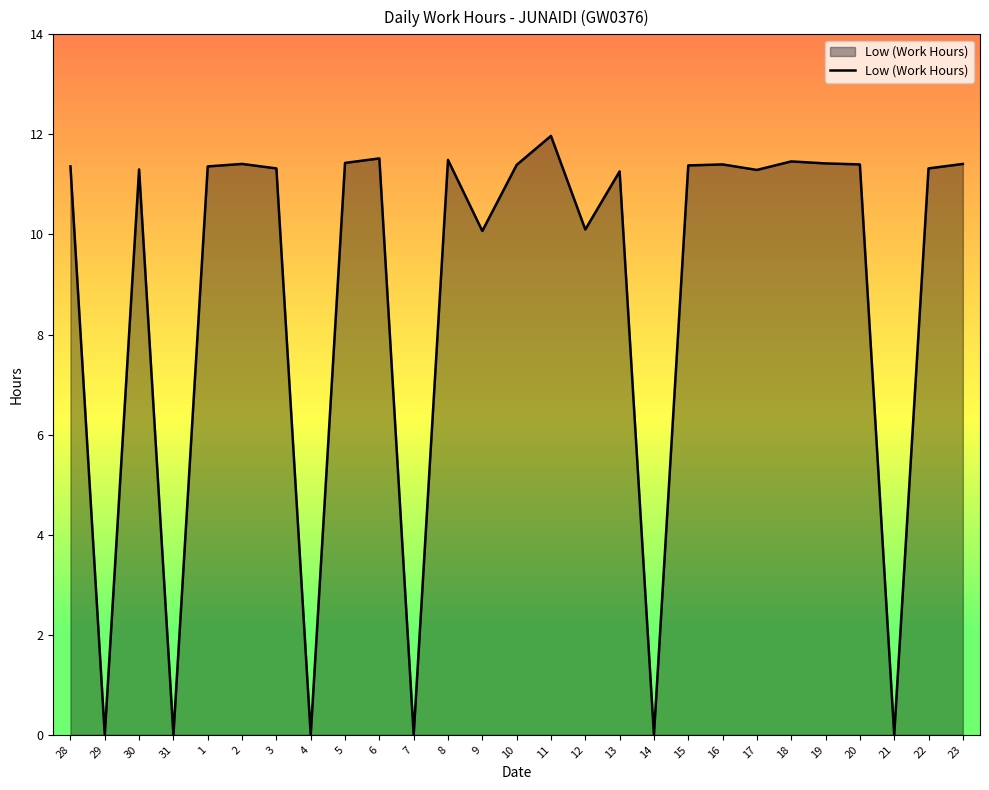

True or false: the data shows 11.4 at 5.

True